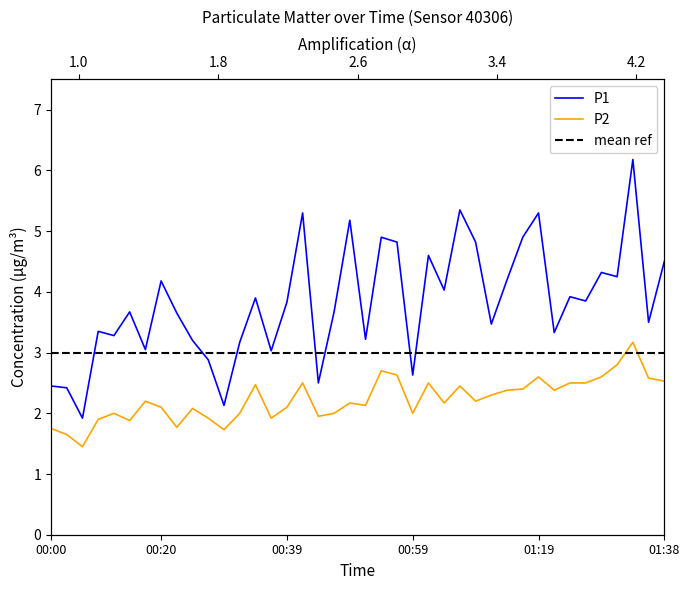

Does the chart display data point markers on the line(s)?

No